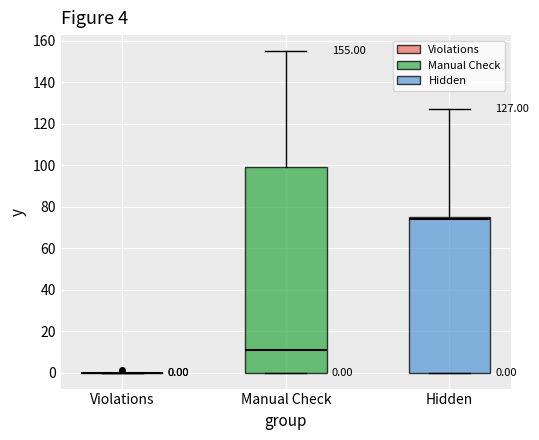

Which box is the tallest, from its lower edge to its upper edge?

Manual Check